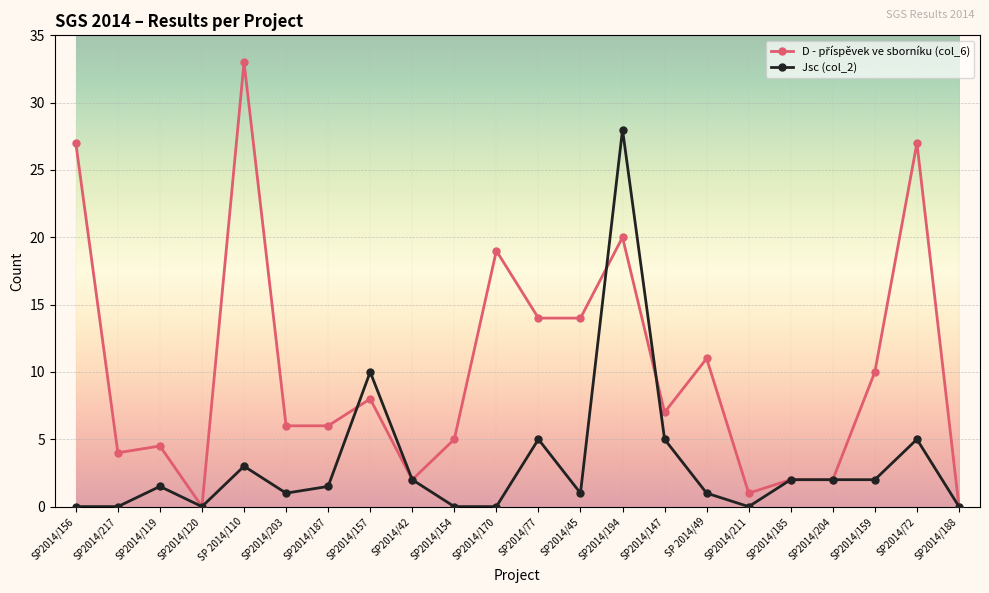

Is it true that Jsc (col_2) equals 16.8 at SP2014/157?

False